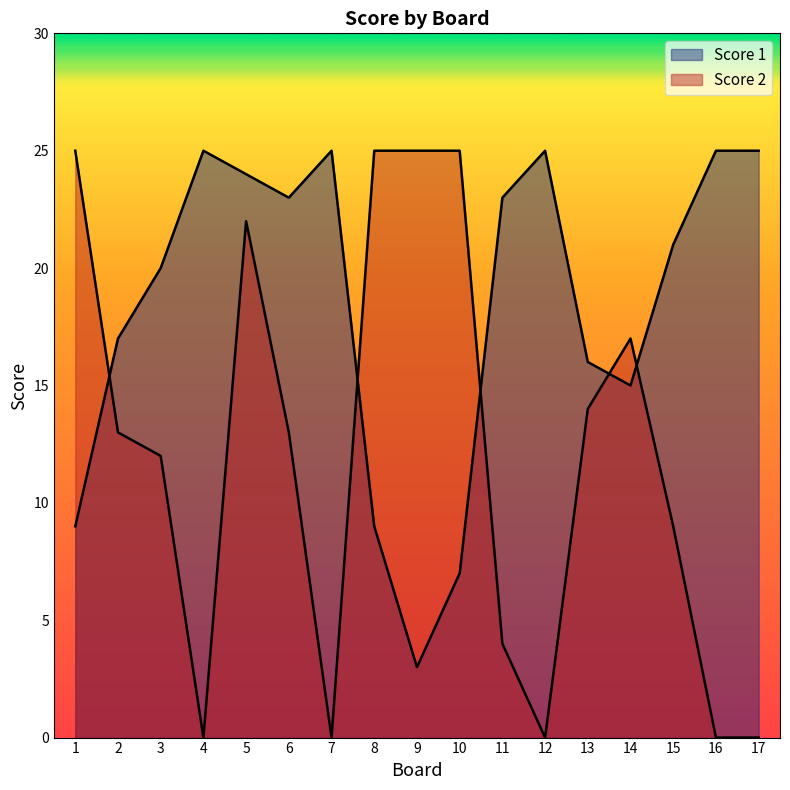

What is the total value across all series at 17?

25